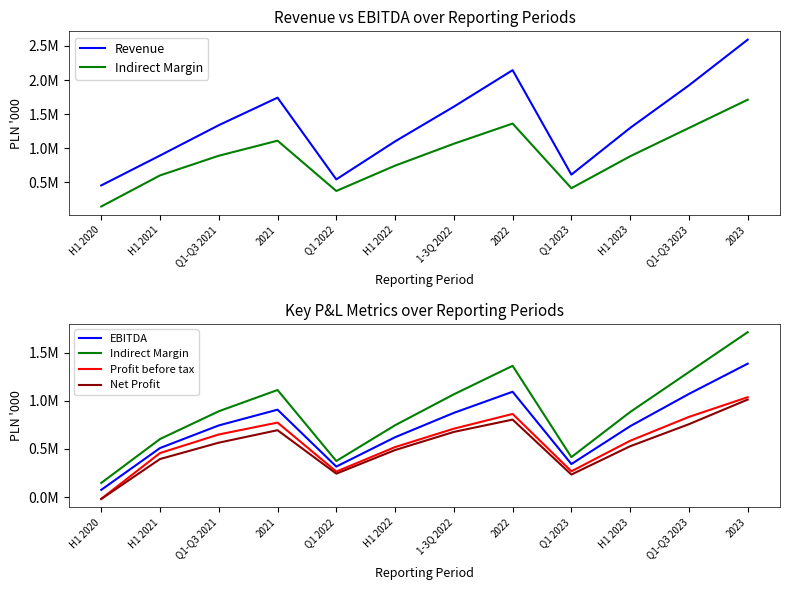

Reading left to right, transcribe all the data shown in this chart.

Revenue: H1 2020=456425.6	H1 2021=894427.9	Q1-Q3 2021=1339208.5	2021=1742683.0	Q1 2022=544851.0	H1 2022=1101926.0	1-3Q 2022=1610817.9	2022=2145791.0	Q1 2023=614758.0	H1 2023=1299284.0	Q1-Q3 2023=1922754.0	2023=2592580.0
Indirect Margin: H1 2020=147480.0	H1 2021=603089.3	Q1-Q3 2021=891325.8	2021=1112158.0	Q1 2022=375143.5	H1 2022=746312.0	1-3Q 2022=1067380.2	2022=1363083.0	Q1 2023=415507.0	H1 2023=883745.0	Q1-Q3 2023=1298285.0	2023=1712462.0
EBITDA: H1 2020=75617.1	H1 2021=509537.6	Q1-Q3 2021=744369.2	2021=907971.0	Q1 2022=317279.9	H1 2022=621922.9	1-3Q 2022=874812.2	2022=1094029.0	Q1 2023=343512.0	H1 2023=736112.0	Q1-Q3 2023=1071364.0	2023=1385455.0
Profit before tax: H1 2020=-17529.9	H1 2021=457499.6	Q1-Q3 2021=650490.6	2021=773956.0	Q1 2022=265378.0	H1 2022=519552.0	1-3Q 2022=710662.2	2022=863710.0	Q1 2023=268510.0	H1 2023=585093.0	Q1-Q3 2023=832770.0	2023=1037474.0
Net Profit: H1 2020=-19314.9	H1 2021=395603.7	Q1-Q3 2021=565358.5	2021=694903.0	Q1 2022=243948.3	H1 2022=488819.0	1-3Q 2022=677079.9	2022=805018.0	Q1 2023=234575.0	H1 2023=528390.0	Q1-Q3 2023=757315.0	2023=1012755.0